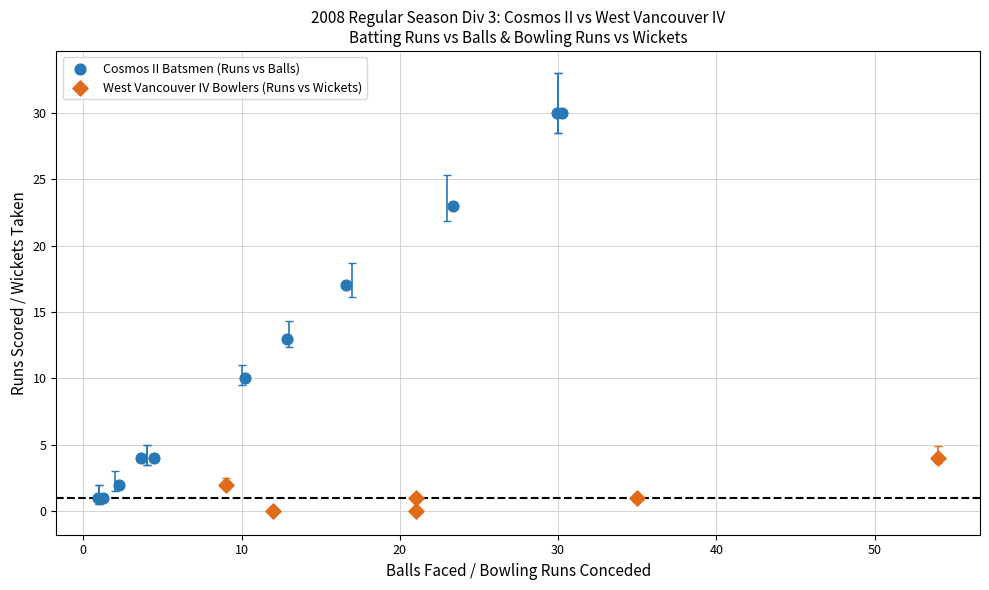

Which series has the largest Y range (max minus min)?

Cosmos II Batsmen (Runs vs Balls)